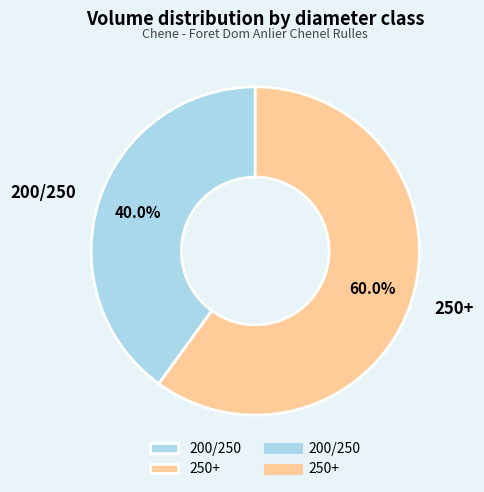

Approximately how many times larger is the value at 250+ compared to 200/250?

1.5